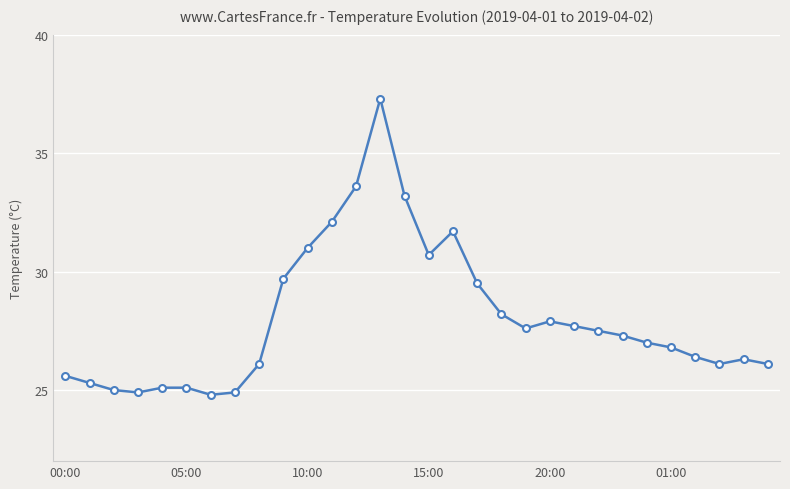

What is the maximum value shown in the chart?

37.3